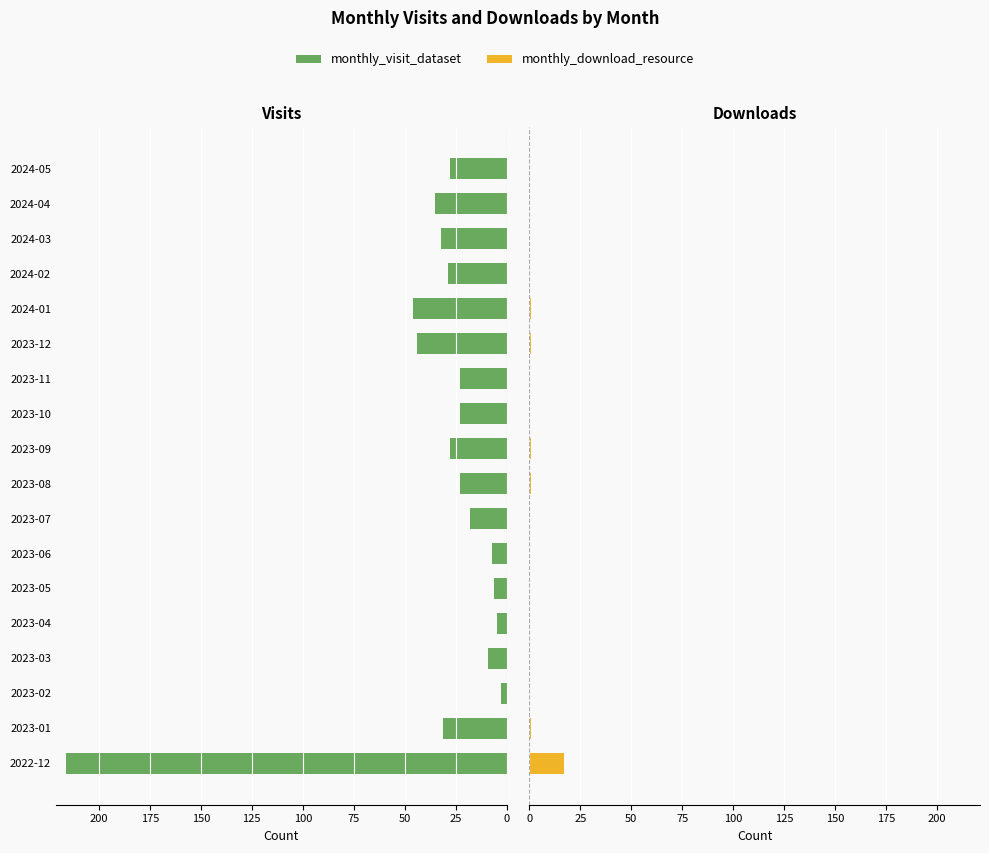

Which series changed the most between 11 and 14?

monthly_visit_dataset